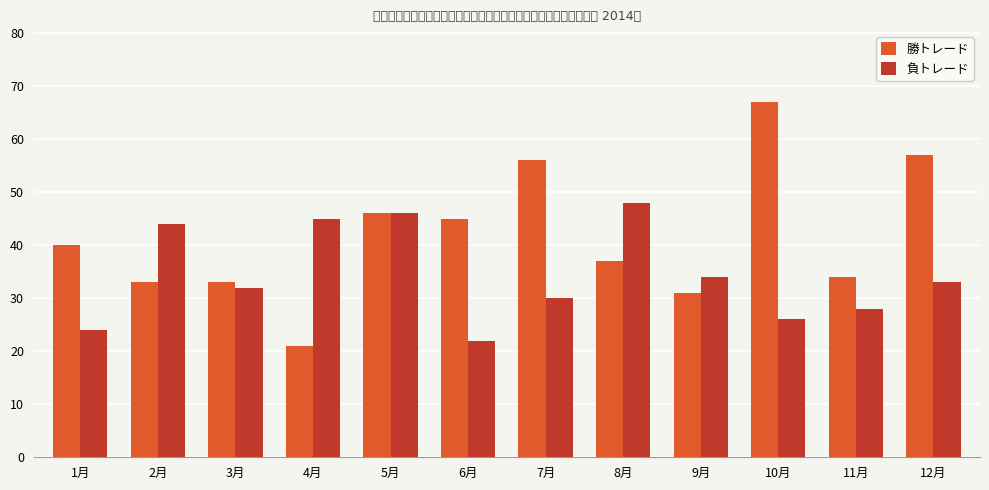

Which series has the largest range (max minus min)?

勝トレード